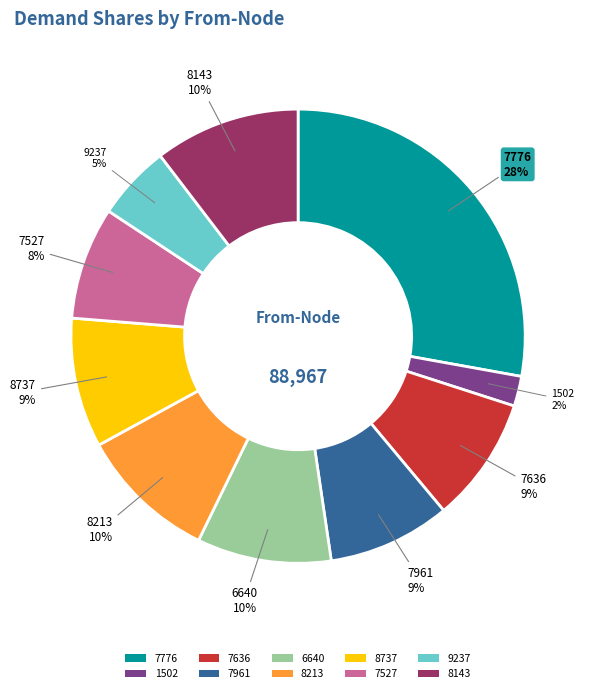

Count the number of slices in the pie.

10